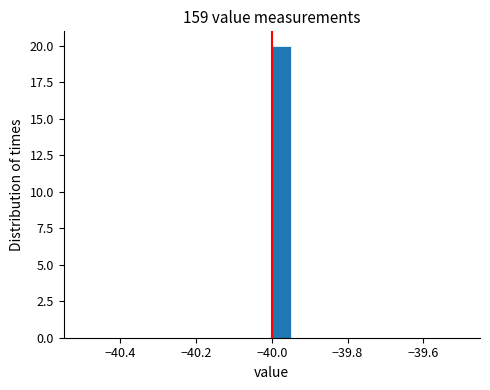

Around what value on the x-axis is the tallest bar? Give the approximate position of its centre, as read against the axis.

-39.98